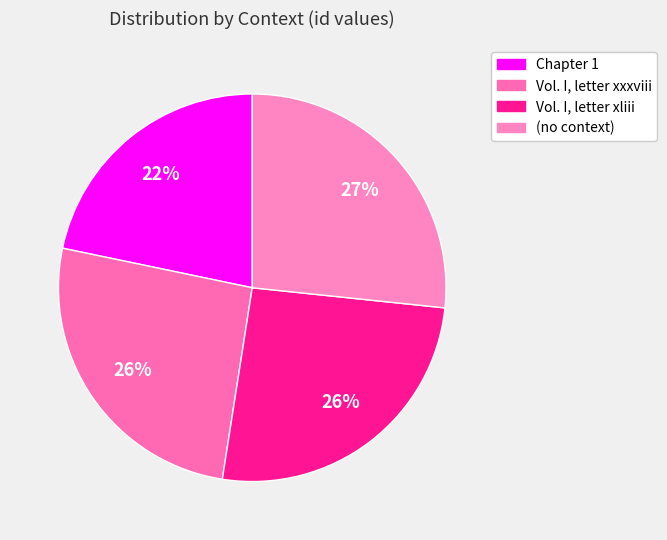

To the nearest percent, what is the combined percentage of (no context) and Vol. I, letter xliii?

52%